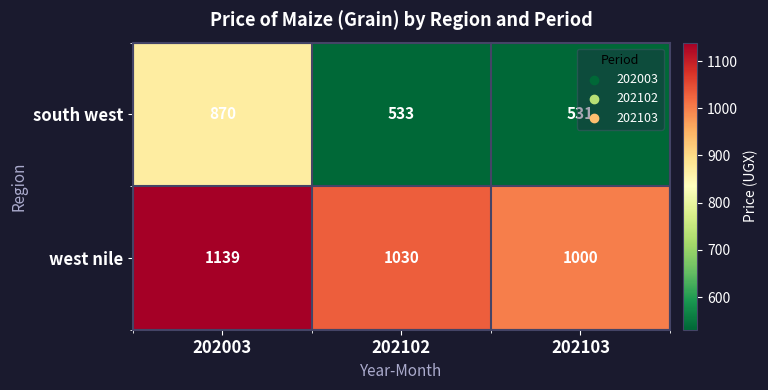

Is it true that south west equals 870 at 202003?

True